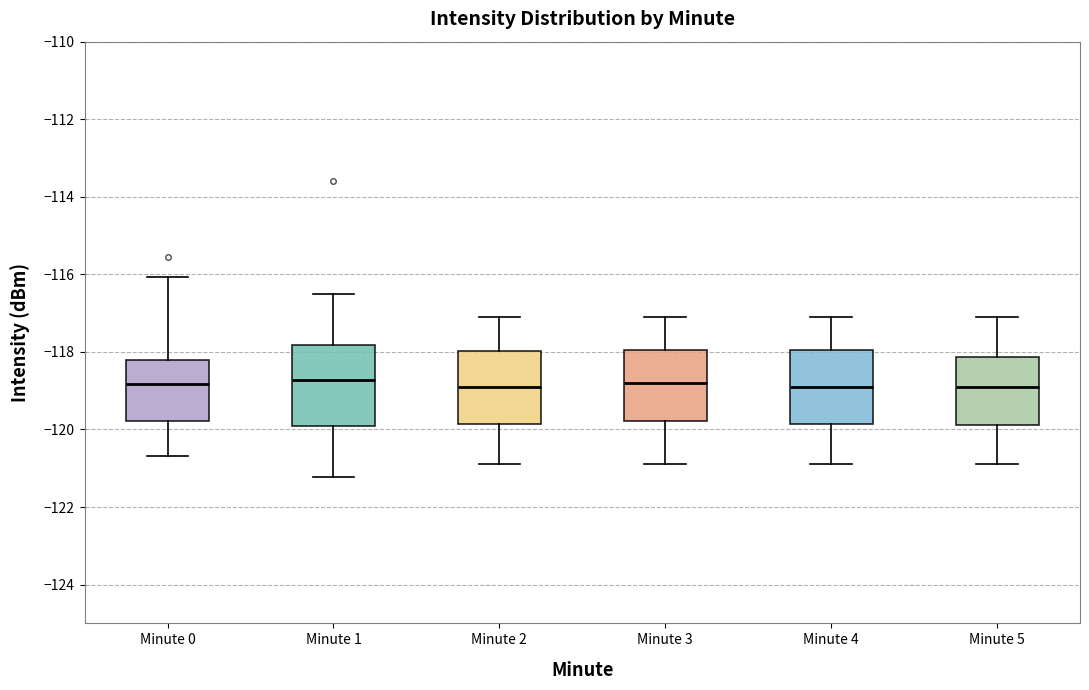

Reading left to right, read every box against the y-axis: the position of its median line, the range the box covers, and the ends of its whiskers. The values are not printed on the chart, so give them approximately, as read against the axis.

Minute 0: median -118.8, box -119.8 to -118.2, whiskers -120.6 to -116.0
Minute 1: median -118.8, box -120.0 to -117.8, whiskers -121.2 to -116.6
Minute 2: median -118.8, box -119.8 to -118.0, whiskers -120.8 to -117.0
Minute 3: median -118.8, box -119.8 to -118.0, whiskers -120.8 to -117.0
Minute 4: median -118.8, box -119.8 to -118.0, whiskers -120.8 to -117.0
Minute 5: median -118.8, box -119.8 to -118.2, whiskers -120.8 to -117.0